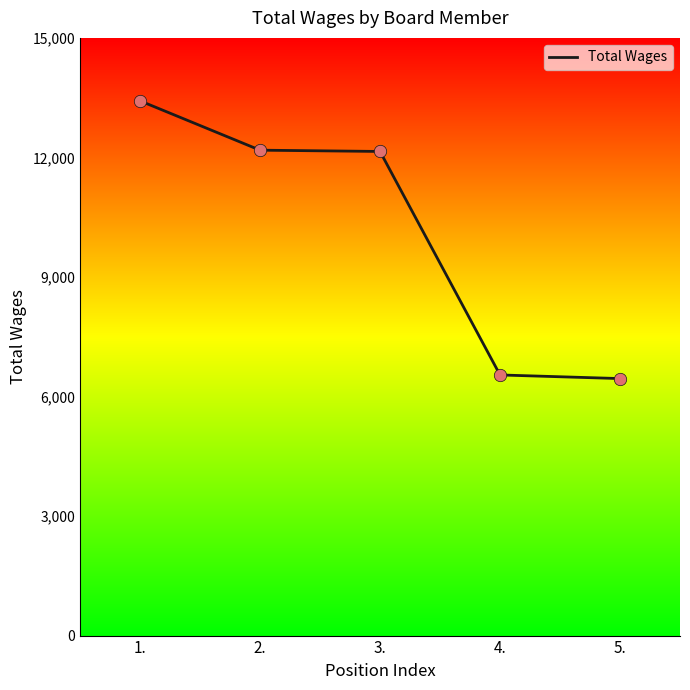

Approximately how many times larger is the value at 1. compared to 4.?

2.1